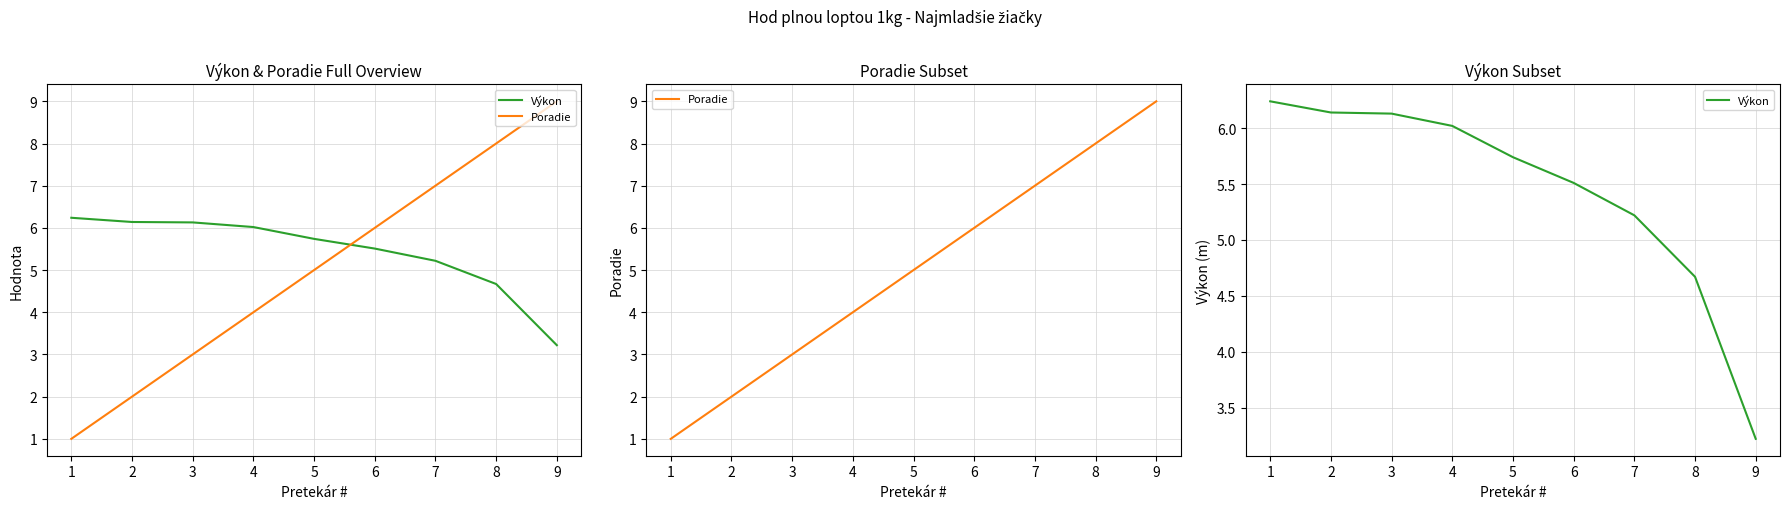

Reading left to right, transcribe all the data shown in this chart.

Výkon: 1=6.2	2=6.1	3=6.1	4=6.0	5=5.7	6=5.5	7=5.2	8=4.7	9=3.2
Poradie: 1=1.0	2=2.0	3=3.0	4=4.0	5=5.0	6=6.0	7=7.0	8=8.0	9=9.0